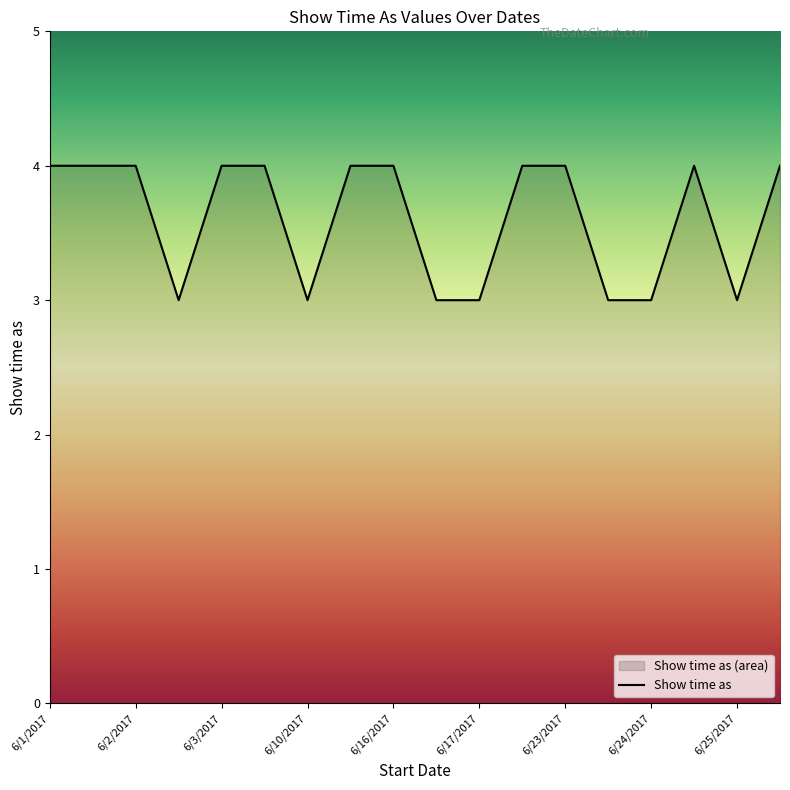

Reading right to left, extract all data points from this chart.

4	3	4	3	3	4	4	3	3	4	4	3	4	4	3	4	4	4